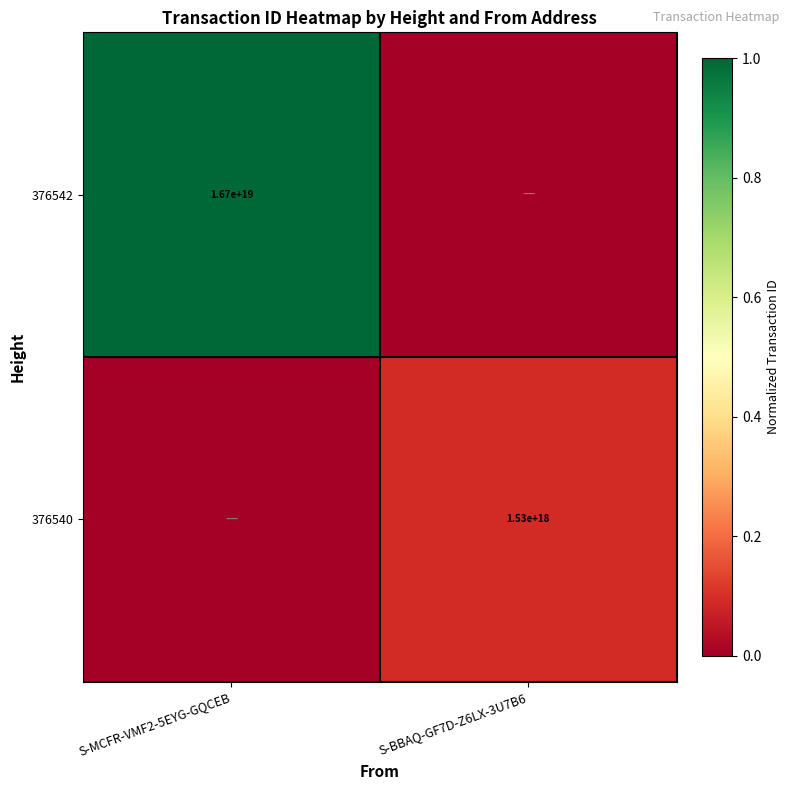

The 376542 series shows 16700000000000000000 at S-MCFR-VMF2-5EYG-GQCEB. True or false?

True